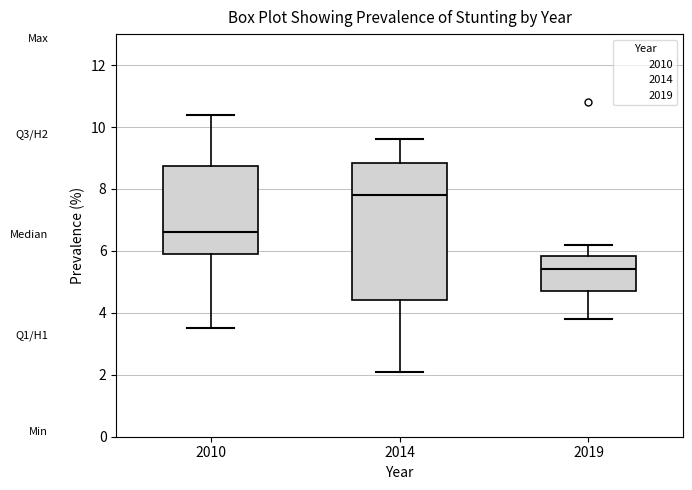

Reading left to right, read every box against the y-axis: the position of its median line, the range the box covers, and the ends of its whiskers. The values are not printed on the chart, so give them approximately, as read against the axis.

2010: median 6.6, box 6.0 to 8.8, whiskers 3.6 to 10.4
2014: median 7.8, box 4.4 to 8.8, whiskers 2.2 to 9.6
2019: median 5.4, box 4.8 to 5.8, whiskers 3.8 to 6.2